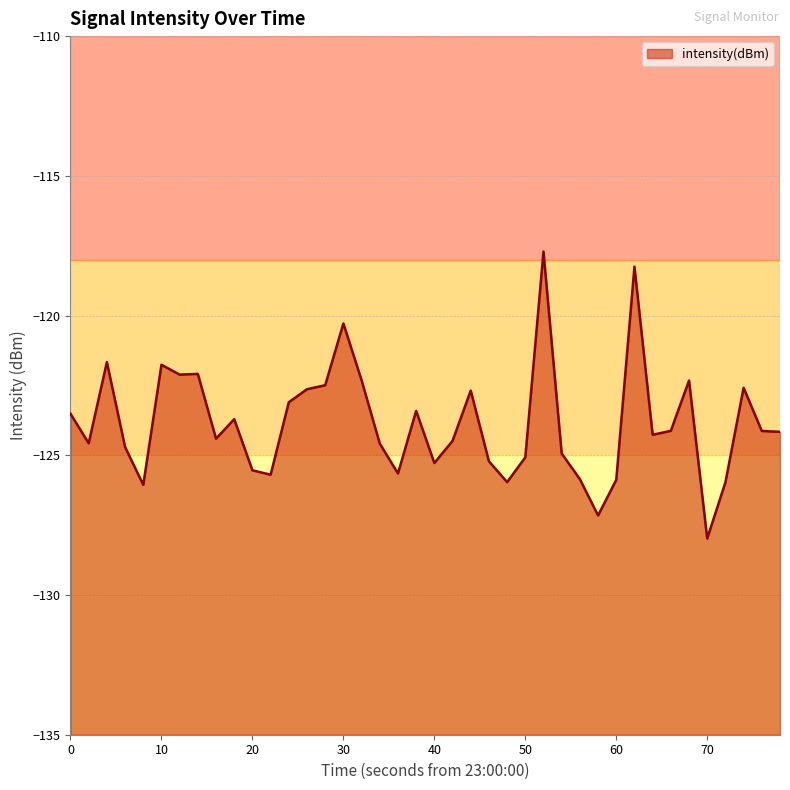

What is the greatest value displayed?

-117.7